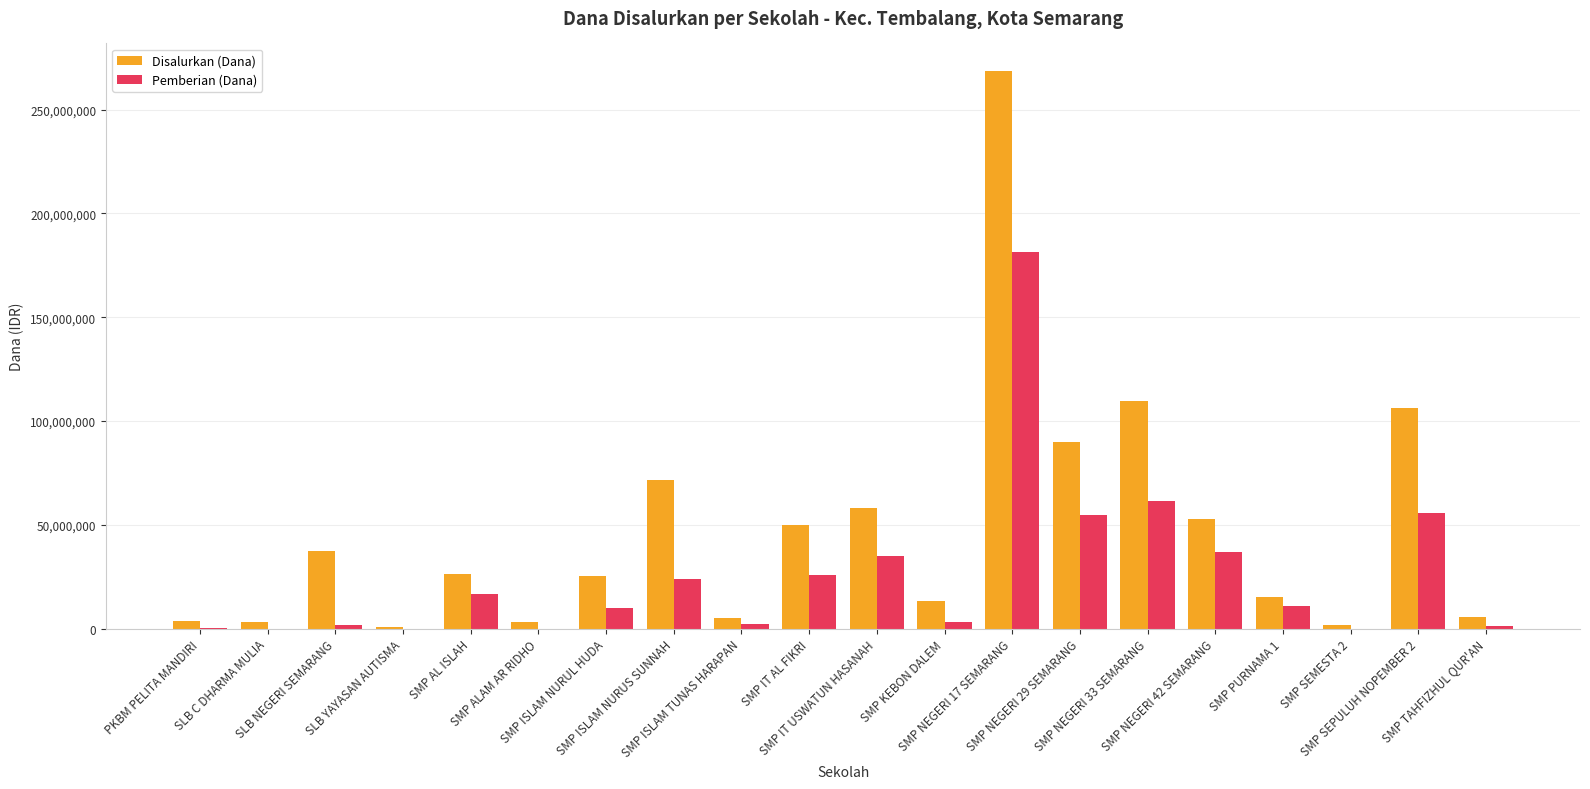

Which series has the largest total across all categories?

Disalurkan (Dana)